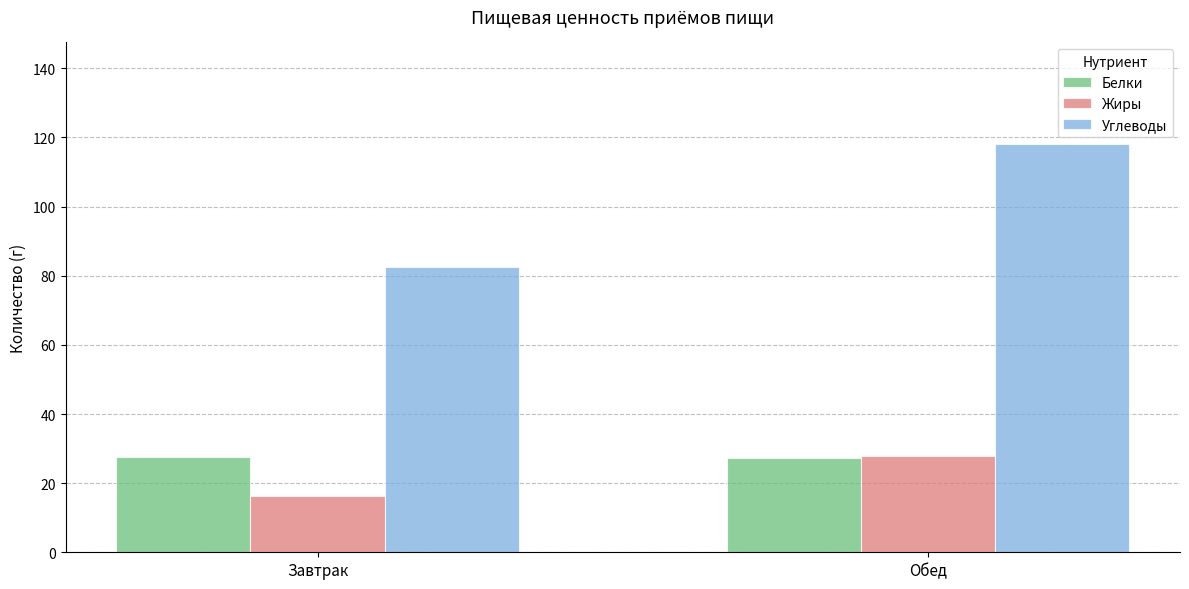

How many values in the Жиры series are below 27?

1